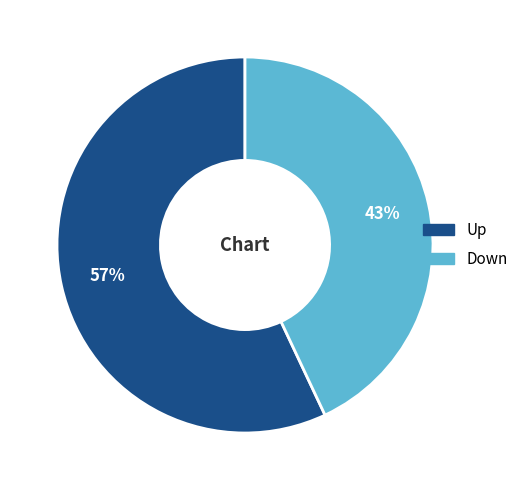

True or false: Down accounts for 49% of the total.

False